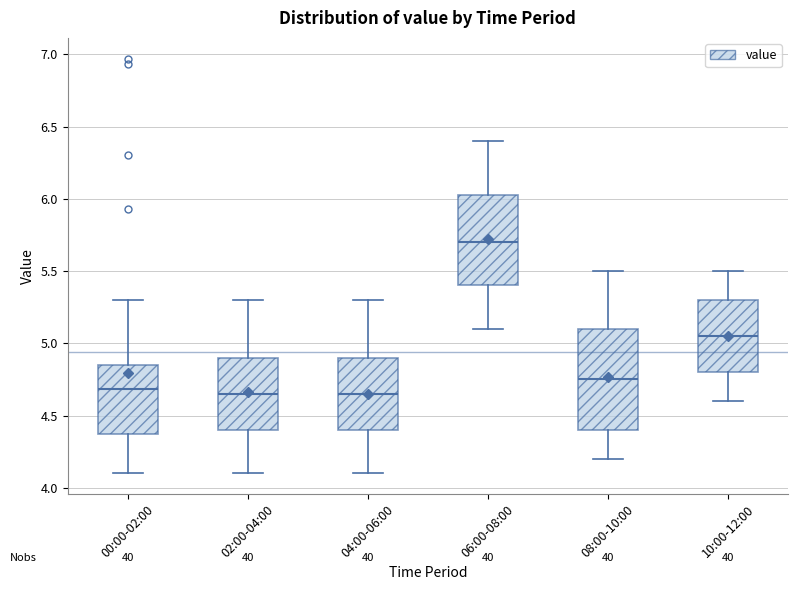

Which box is the tallest, from its lower edge to its upper edge?

08:00-10:00